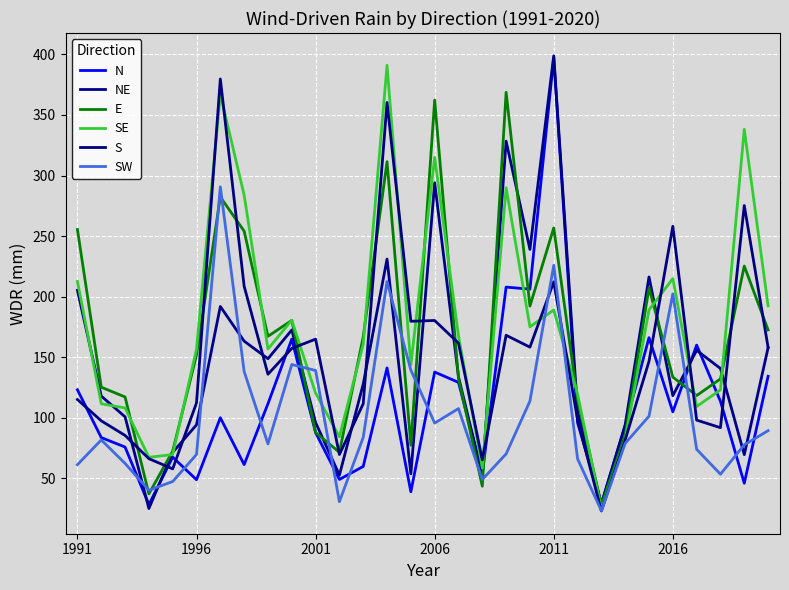

Where is SW nearest to the value 157?

9